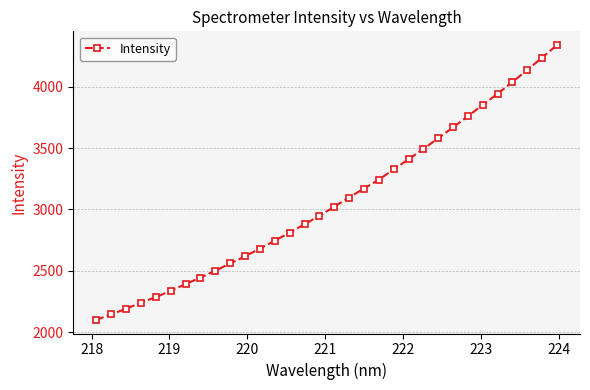

What is the minimum value shown in the chart?

2101.6